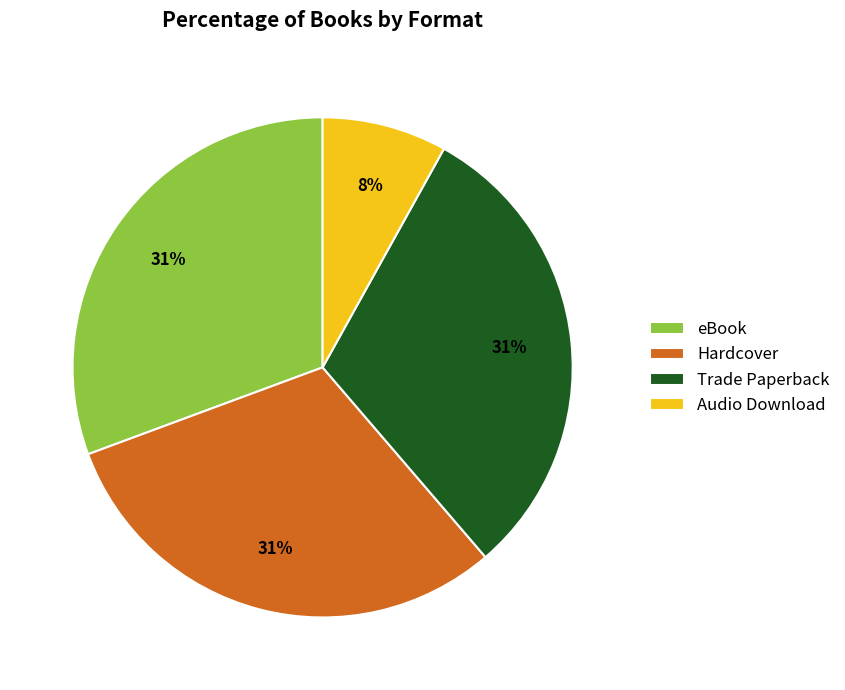

To the nearest percent, what portion does eBook represent?

31%